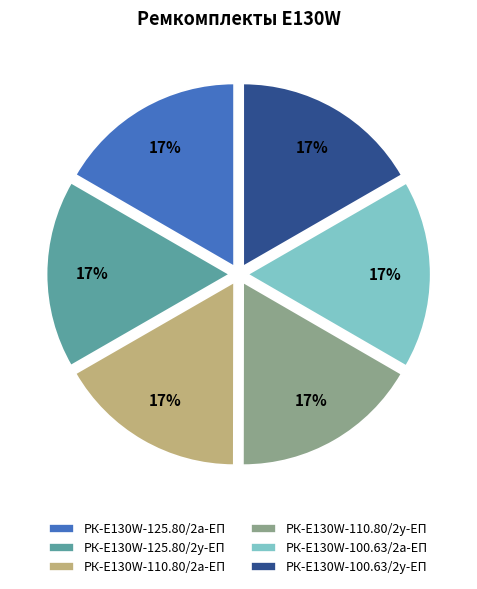

Is the sum of РК-E130W-110.80/2у-ЕП and РК-E130W-125.80/2у-ЕП greater than half?

No